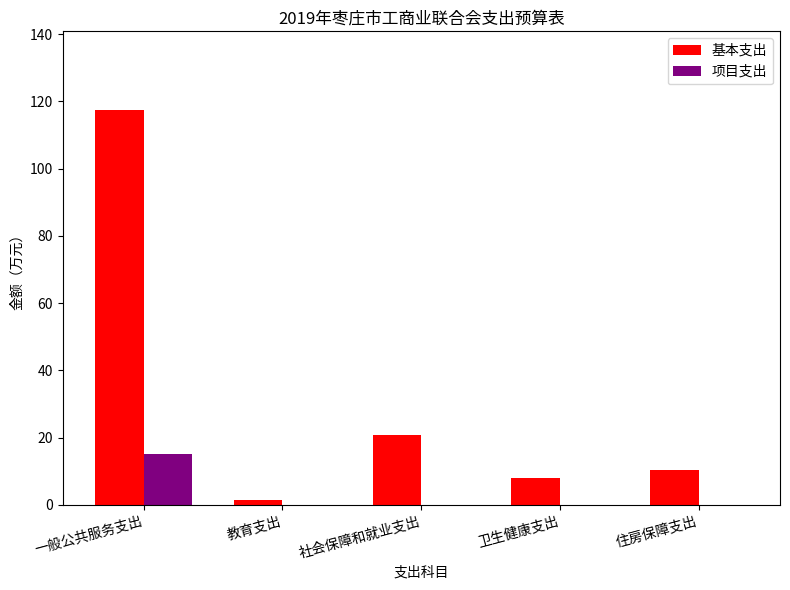

What is the sum of all 项目支出 values?

15.0